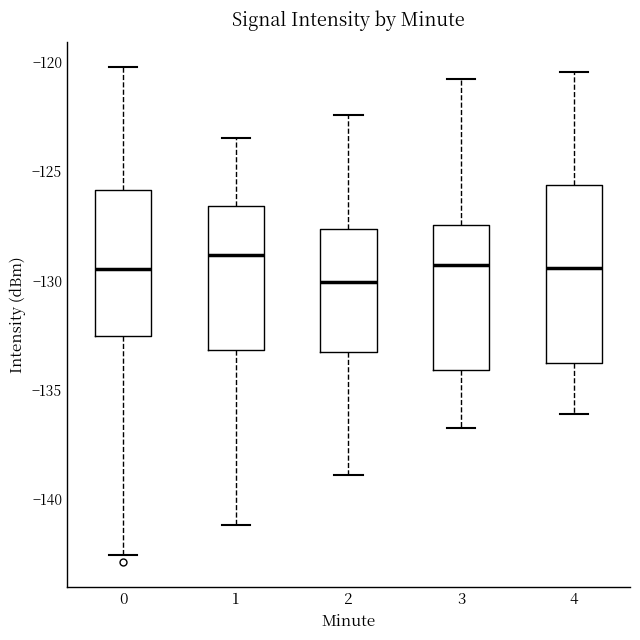

Reading left to right, transcribe this box plot: for each box, give where its median line is, the range the box spans, and where its two whiskers end, as read against the y-axis. The values are not printed on the chart, so give them approximately, as read against the axis.

0: median -129.5, box -132.5 to -126.0, whiskers -142.5 to -120.0
1: median -129.0, box -133.0 to -126.5, whiskers -141.0 to -123.5
2: median -130.0, box -133.5 to -127.5, whiskers -139.0 to -122.5
3: median -129.5, box -134.0 to -127.5, whiskers -137.0 to -121.0
4: median -129.5, box -134.0 to -125.5, whiskers -136.0 to -120.5